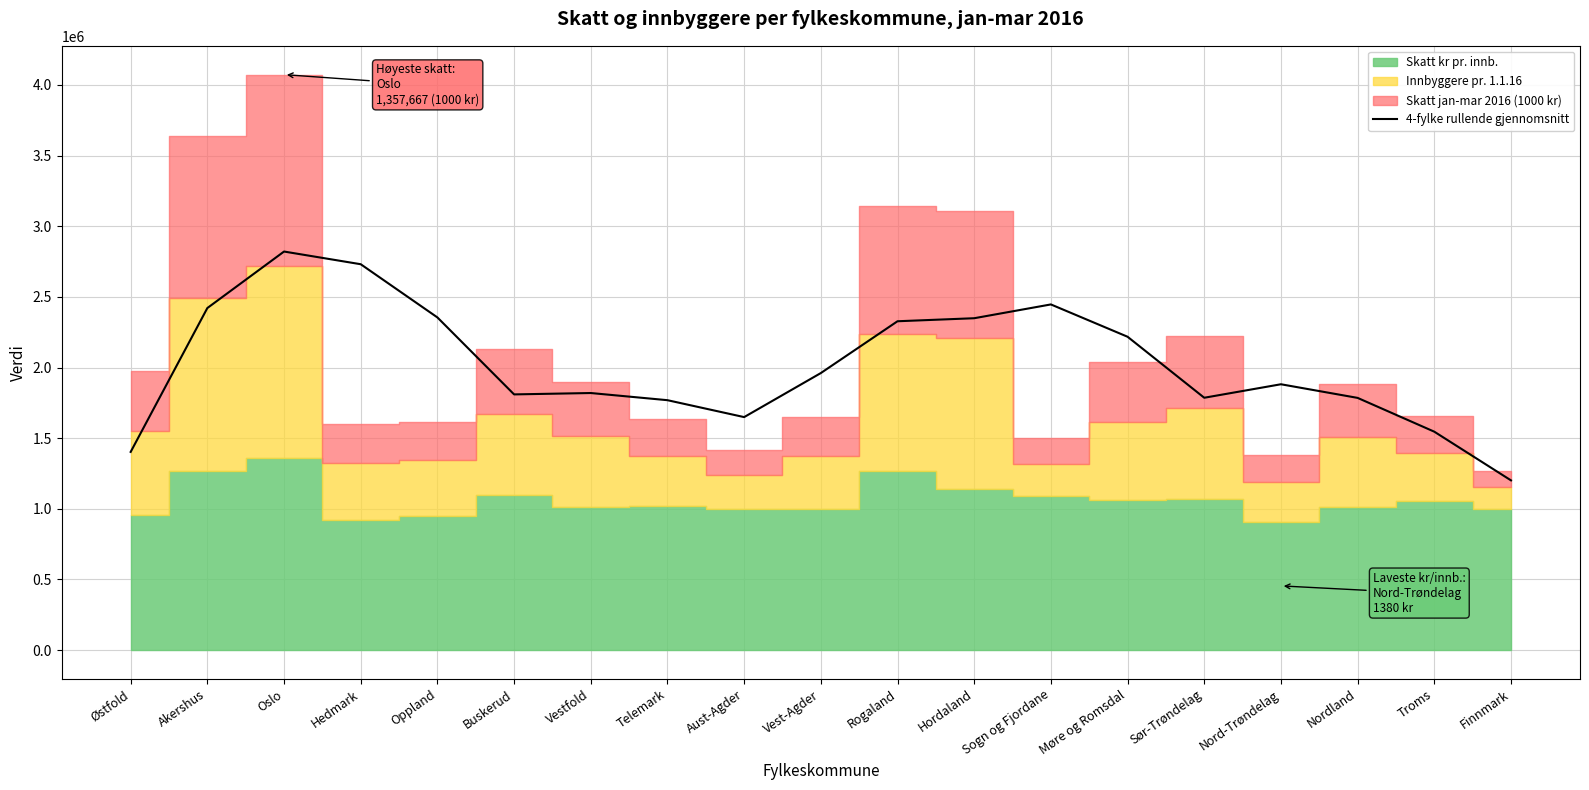

The value of 4-fylke rullende gjennomsnitt at Rogaland is 3718617.4. True or false?

False